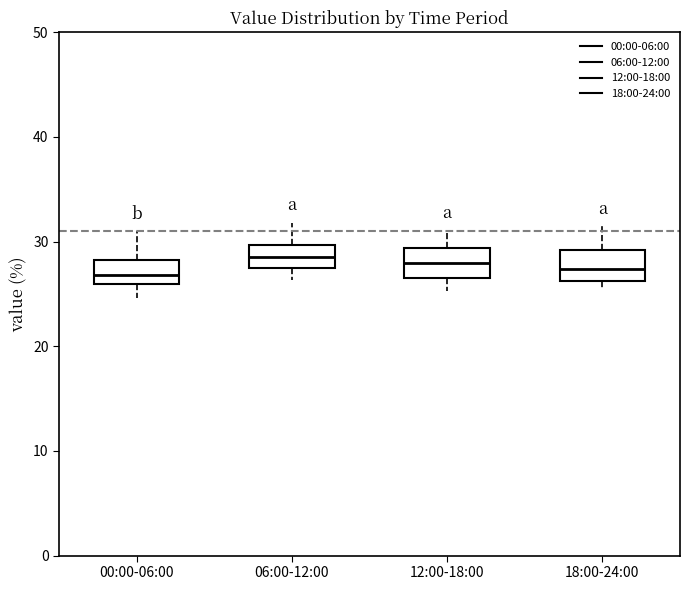

Reading left to right, transcribe this box plot: for each box, give where its median line is, the range the box spans, and where its two whiskers end, as read against the y-axis. The values are not printed on the chart, so give them approximately, as read against the axis.

00:00-06:00: median 27, box 26 to 28, whiskers 25 to 31
06:00-12:00: median 29, box 27 to 30, whiskers 26 to 32
12:00-18:00: median 28, box 27 to 29, whiskers 25 to 31
18:00-24:00: median 27, box 26 to 29, whiskers 26 (just below the box's lower edge) to 32